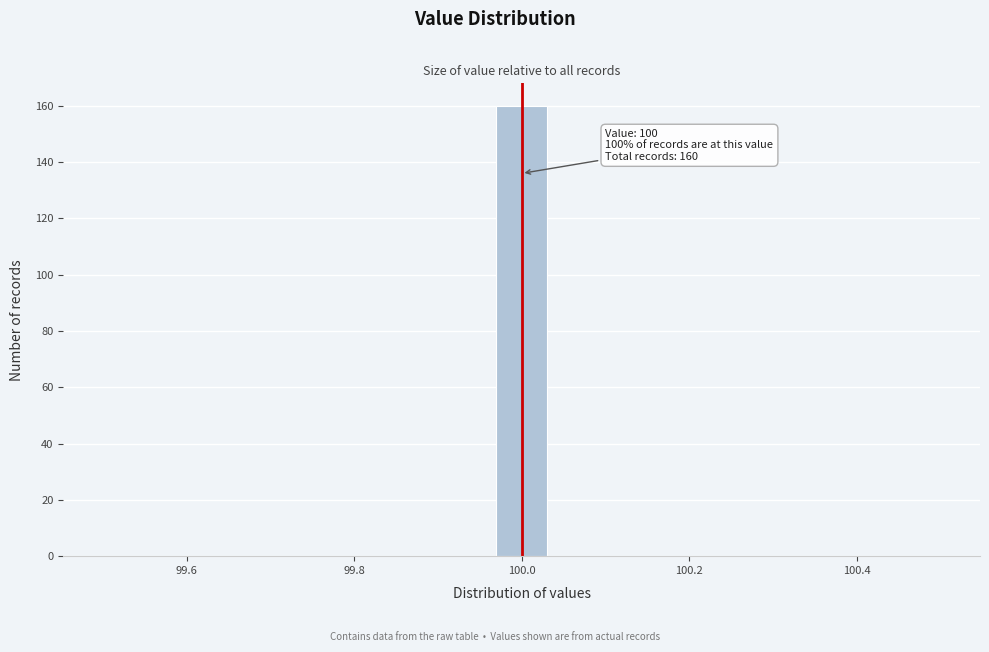

Around what value on the x-axis is the tallest bar? Give the approximate position of its centre, as read against the axis.

100.00